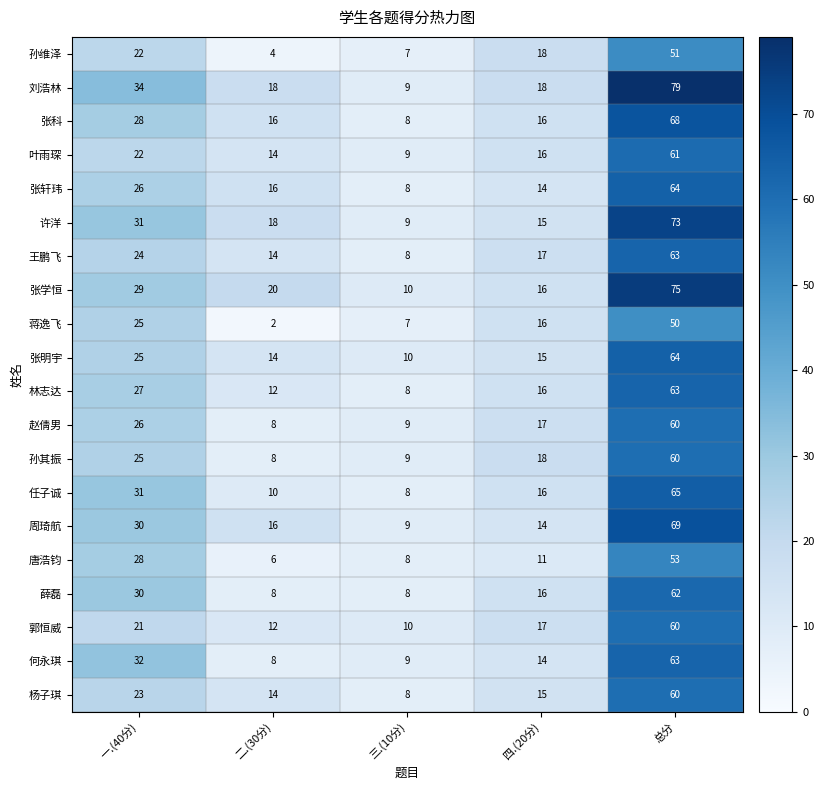

Between 一.(40分) and 总分, which series saw the biggest shift?

张学恒